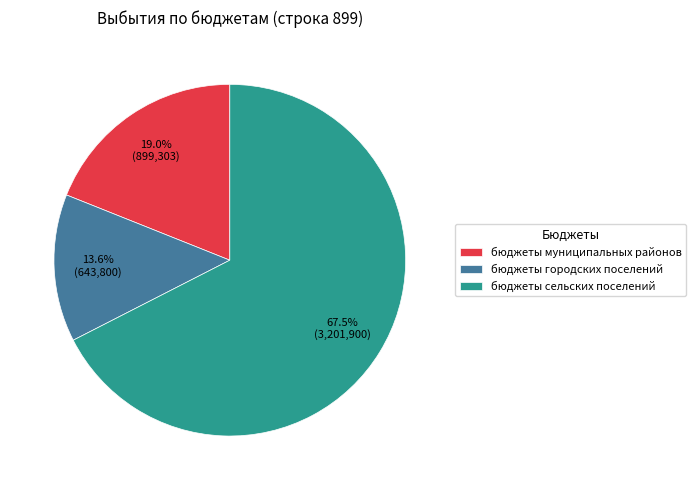

To the nearest percent, what percentage of the pie is бюджеты городских поселений?

14%